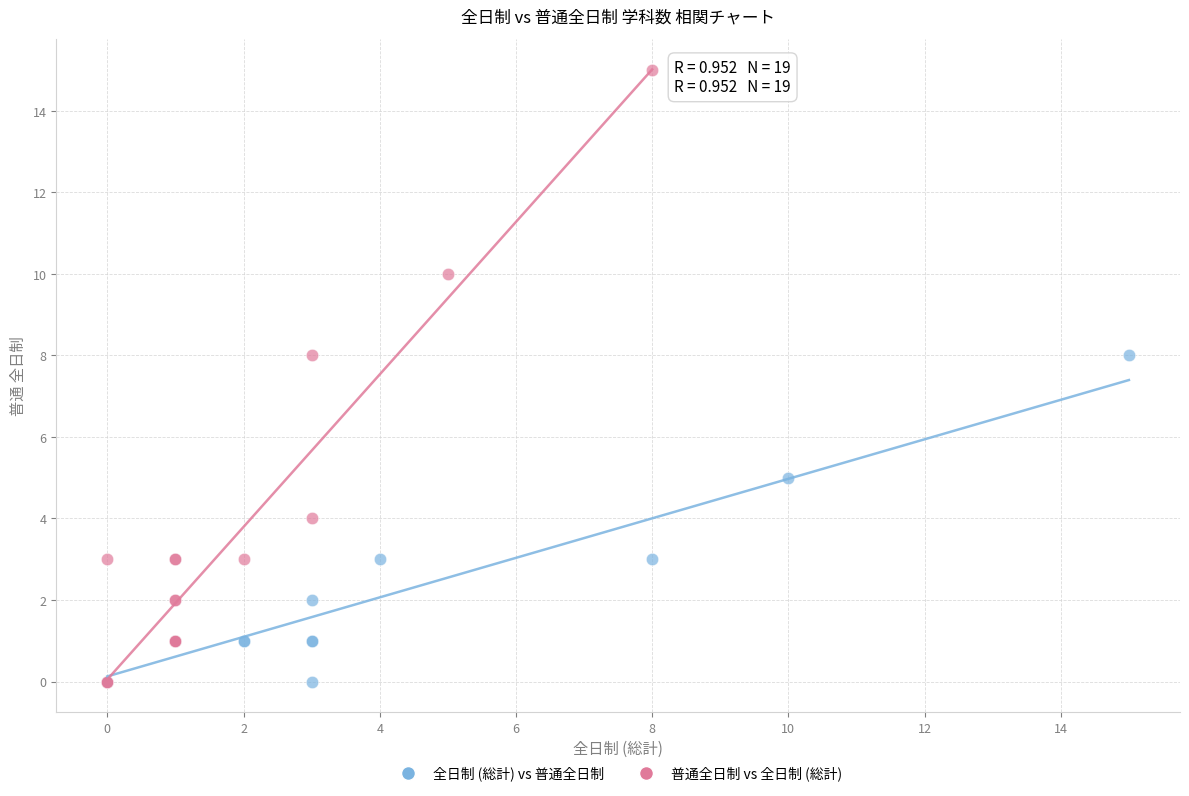

What are all the series names shown in the legend?

全日制 (総計) vs 普通全日制, 普通全日制 vs 全日制 (総計)